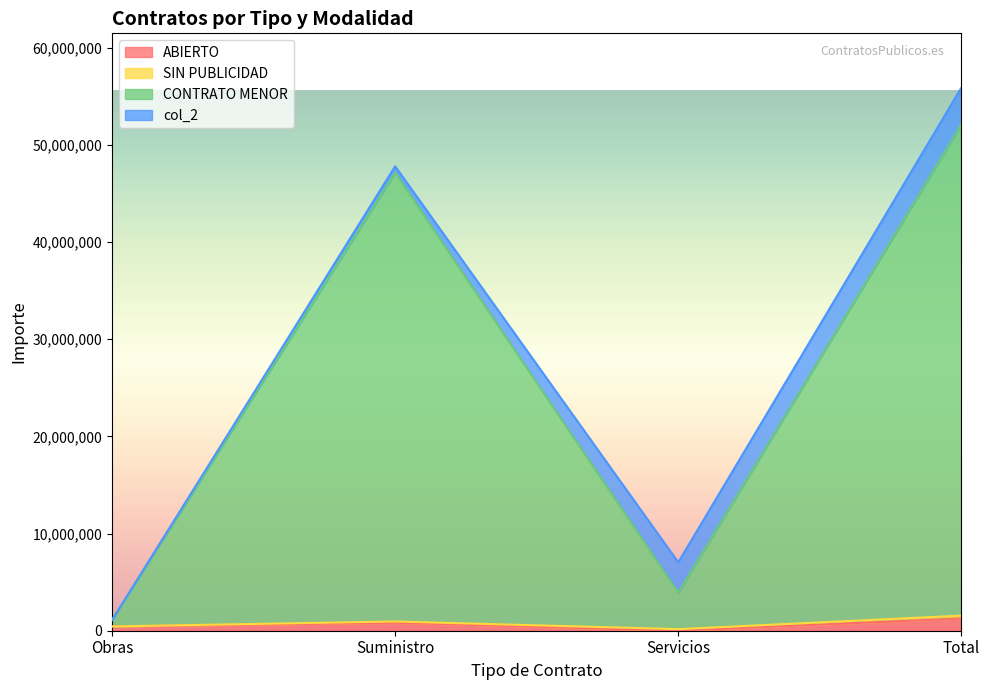

True or false: CONTRATO MENOR and ABIERTO intersect in this chart.

False